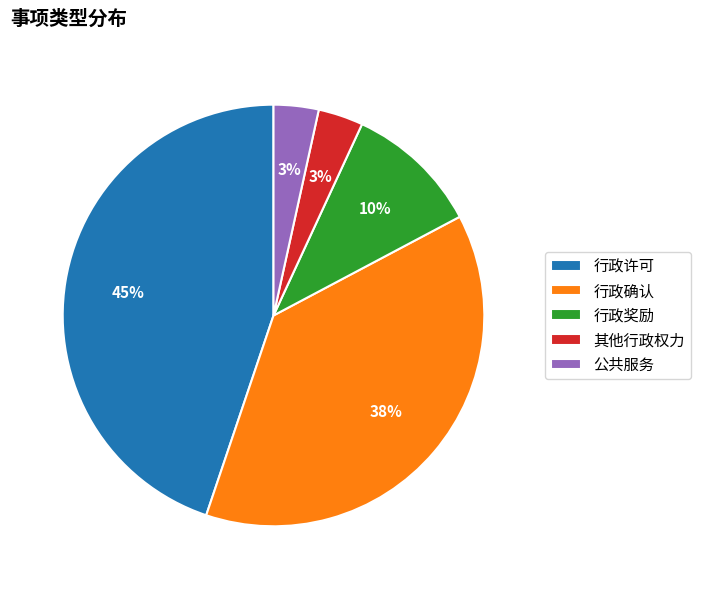

To the nearest percent, what is the combined percentage of 其他行政权力 and 行政许可?

48%